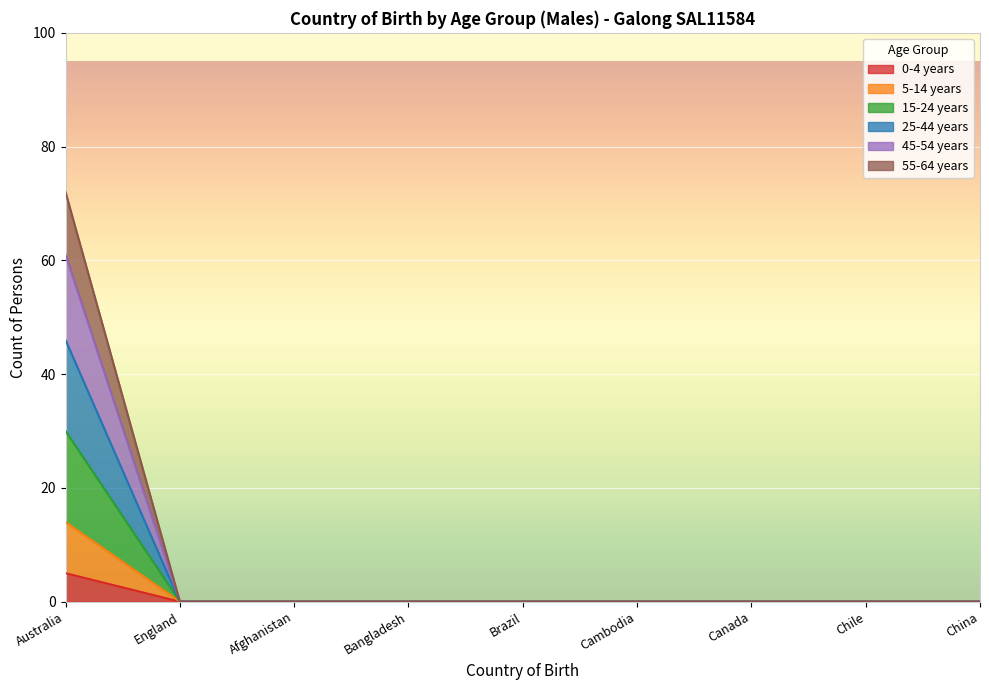

Rank the categories by 15-24 years value from highest to lowest.

Australia, England, Afghanistan, Bangladesh, Brazil, Cambodia, Canada, Chile, China